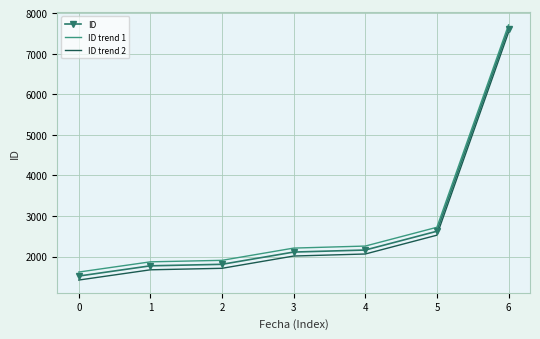

The value of ID trend 2 at 5 is 2525.6. True or false?

True